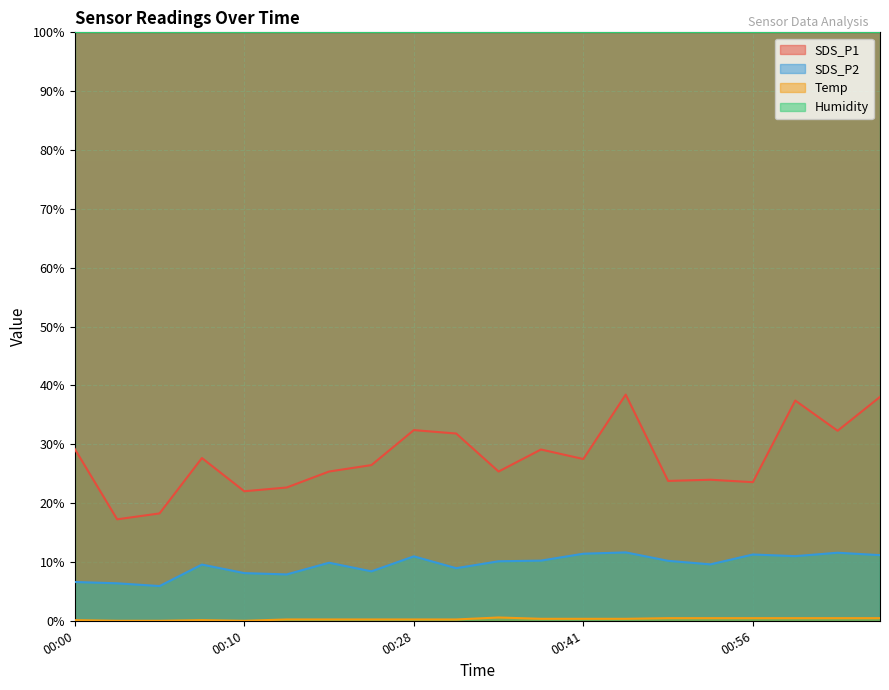

Which series has the widest spread of values?

SDS_P1